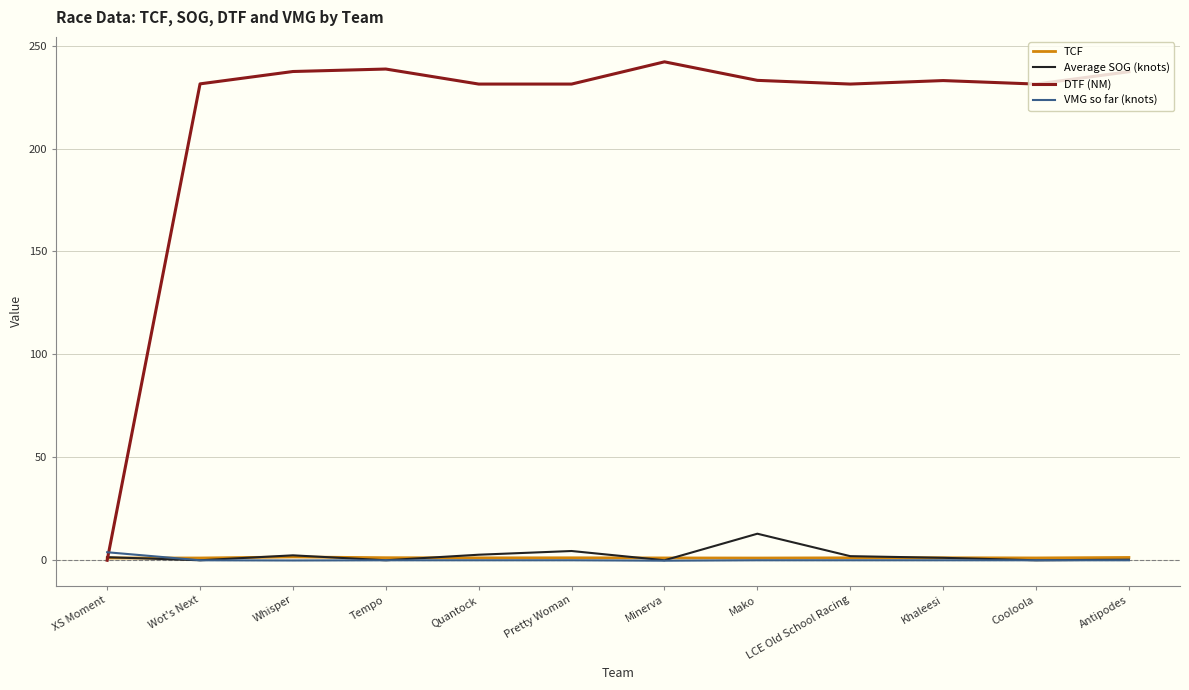

Which series changed the most between XS Moment and Whisper?

DTF (NM)